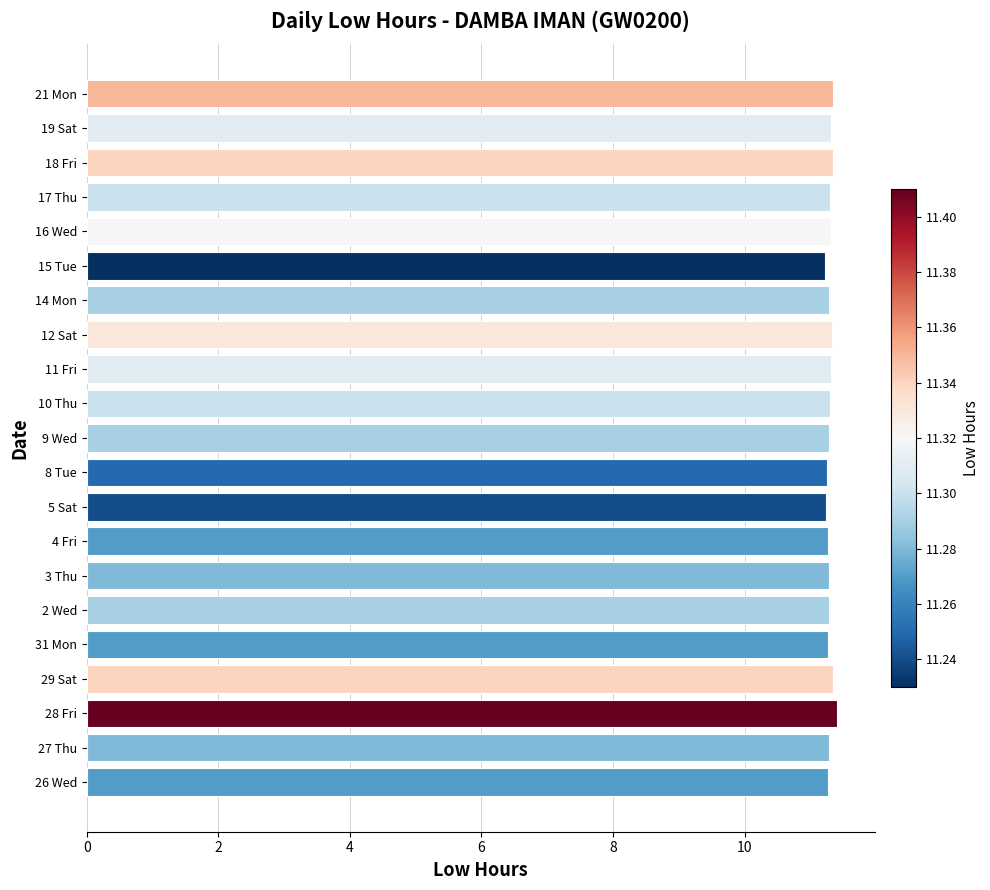

What is the greatest value displayed?

11.4